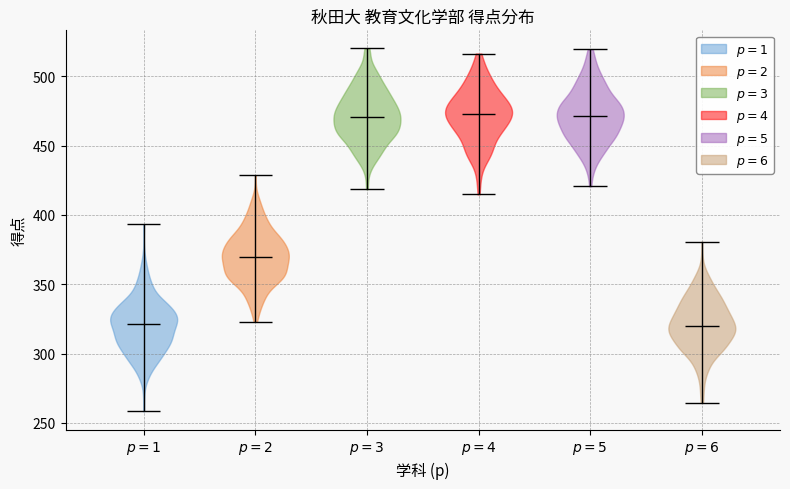

Reading left to right, read every violin against the y-axis: where its median line is, and the lowest and highest points it reaches. The values are not printed on the chart, so give them approximately, as read against the axis.

$p = 1$: median line 320, lowest point 260, highest point 395
$p = 2$: median line 370, lowest point 325, highest point 430
$p = 3$: median line 470, lowest point 420, highest point 520
$p = 4$: median line 475, lowest point 415, highest point 515
$p = 5$: median line 470, lowest point 420, highest point 520
$p = 6$: median line 320, lowest point 265, highest point 380